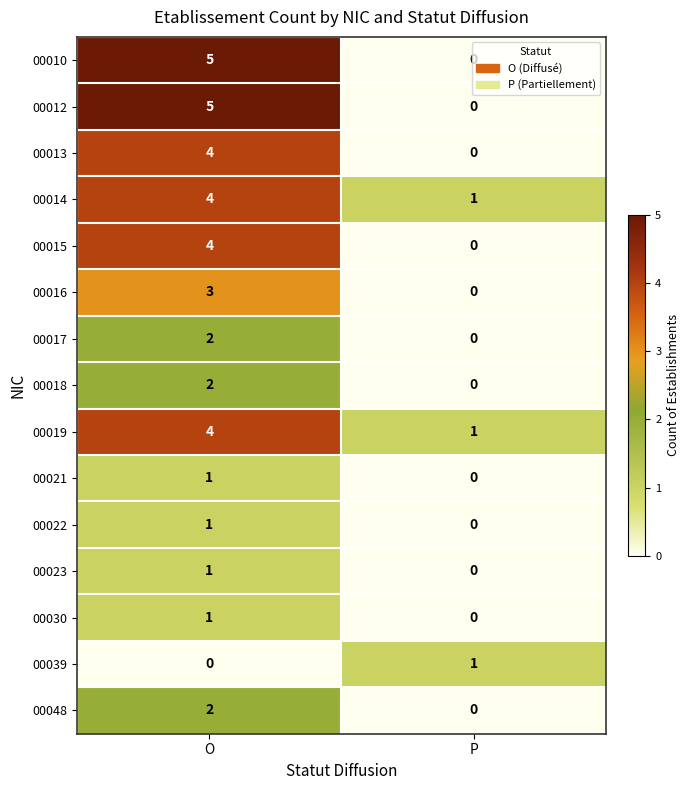

What is the total value across all series at O?

39